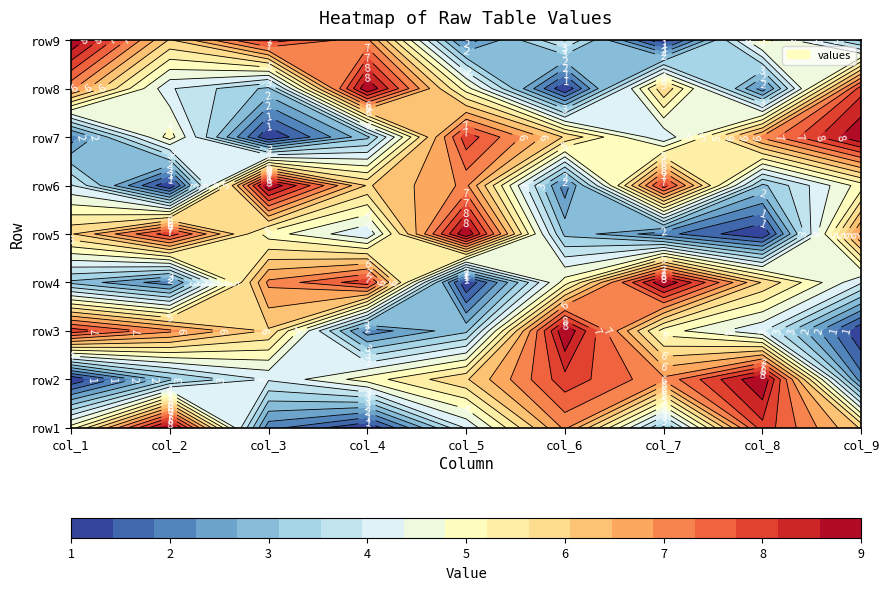

Reading right to left, list all the values displayed in this chart.

row1: 6	8	3	7	4	1	2	9	5
row2: 2	9	7	8	6	5	4	3	1
row3: 1	4	5	9	3	2	6	7	8
row4: 4	6	9	5	1	8	7	2	3
row5: 7	1	2	3	9	4	5	8	6
row6: 5	3	8	2	7	6	9	1	4
row7: 9	7	4	6	8	3	1	5	2
row8: 8	2	6	1	5	9	3	4	7
row9: 3	5	1	4	2	7	8	6	9